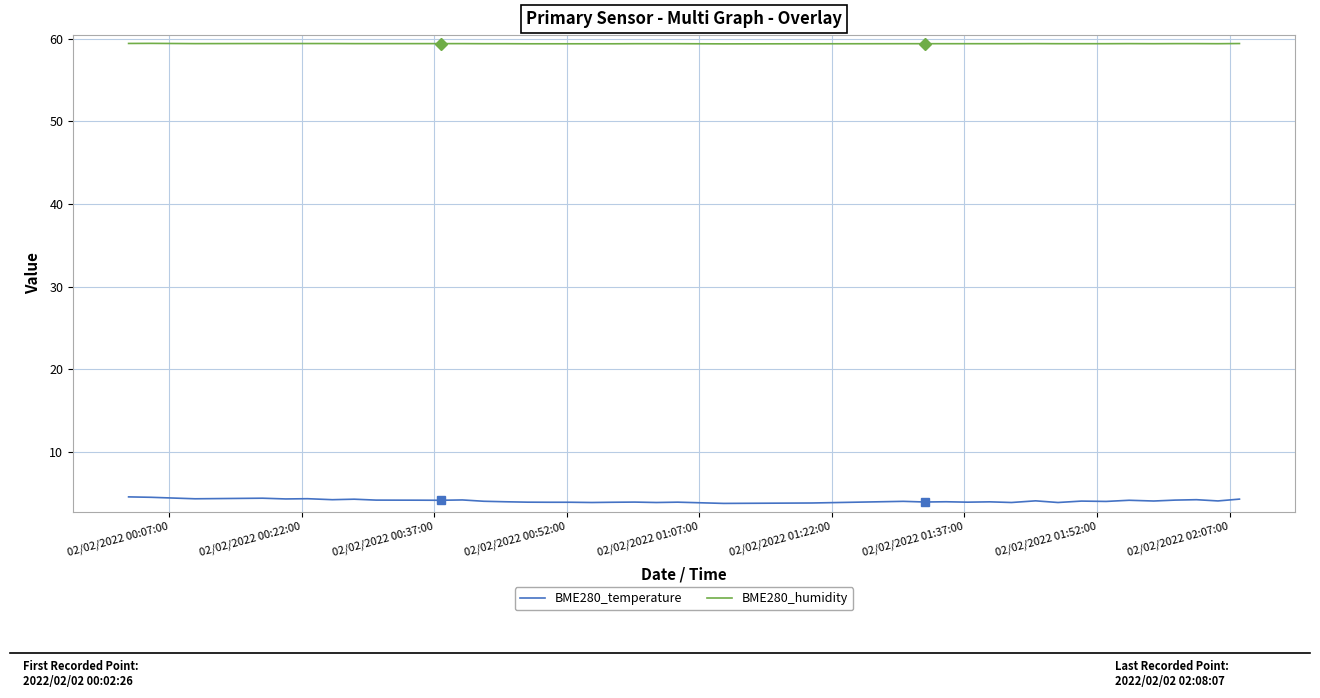

What is the value of the BME280_temperature point at the 26th from the left?

3.9